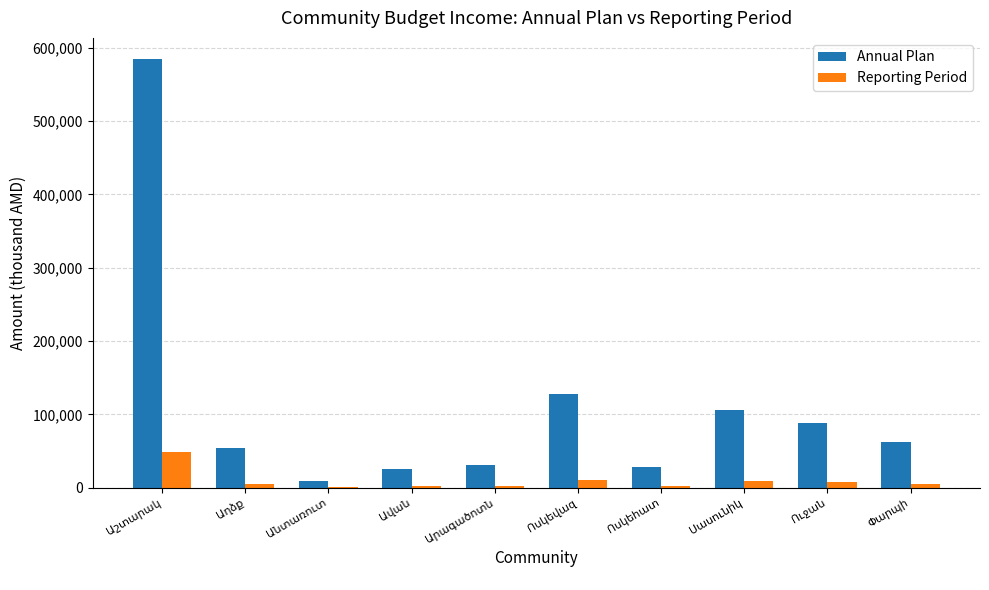

Are the bars horizontal?

No